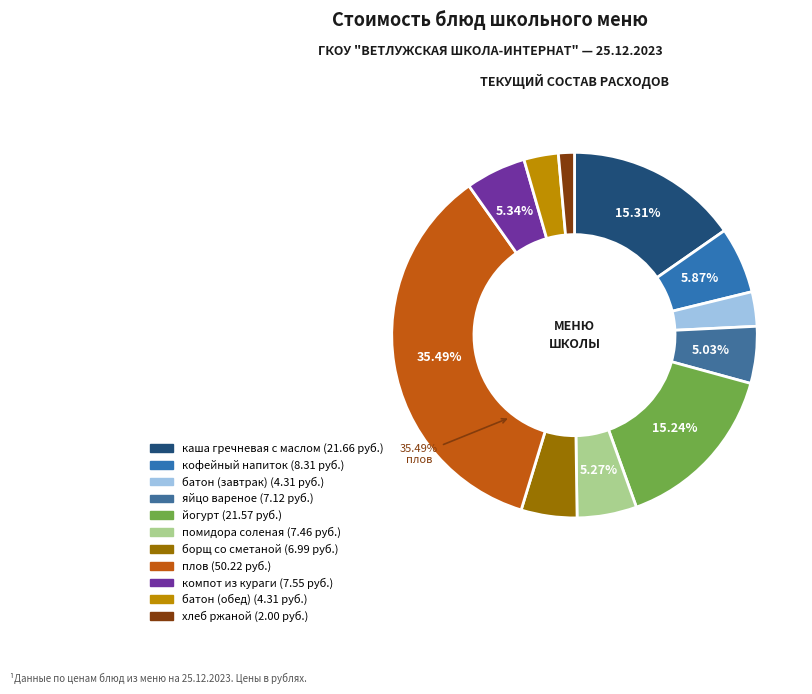

Do борщ со сметаной and кофейный напиток together represent more than half of the pie?

No